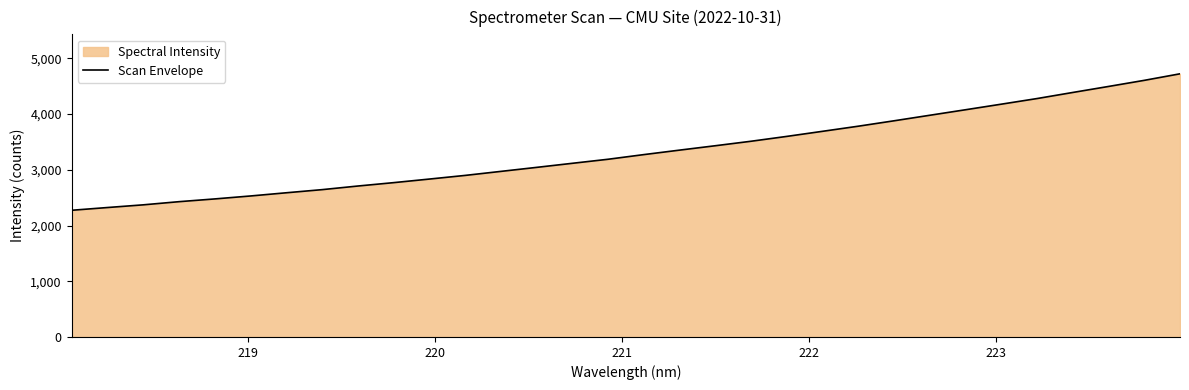

What is the difference between the maximum and minimum values?

2449.4